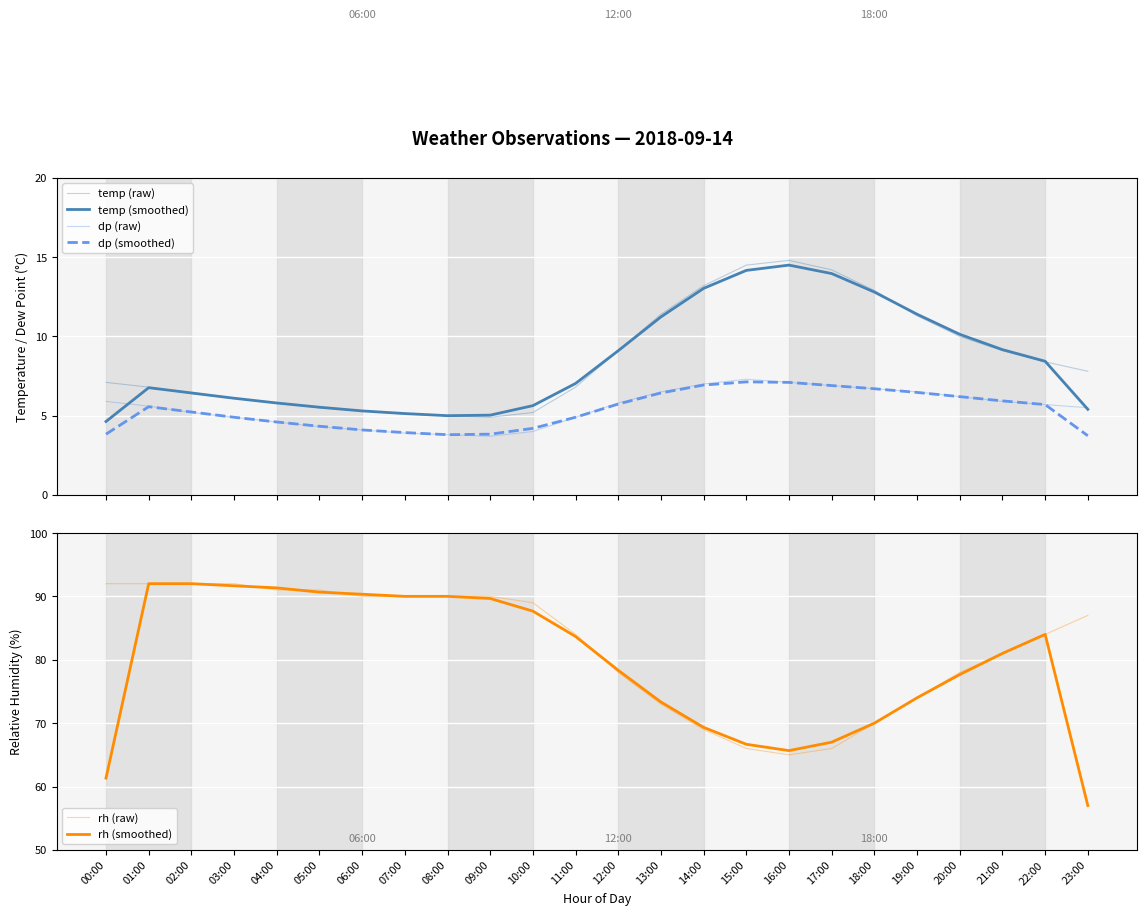

What is the label of the 6th point from the left?

05:00